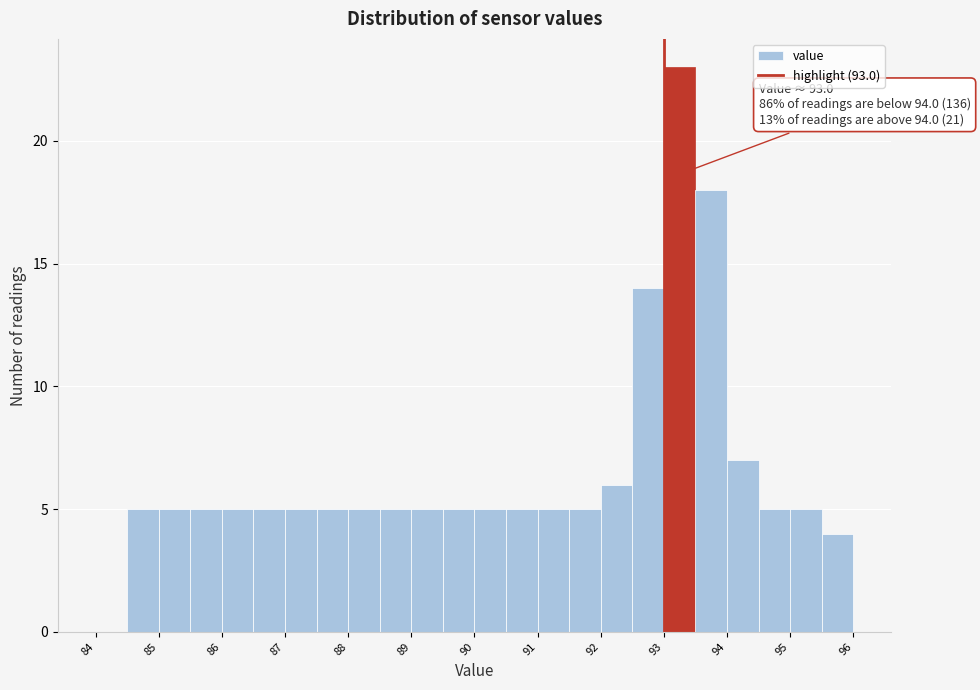

Over which range of the x-axis is the bar tallest?

93.0 to 93.5